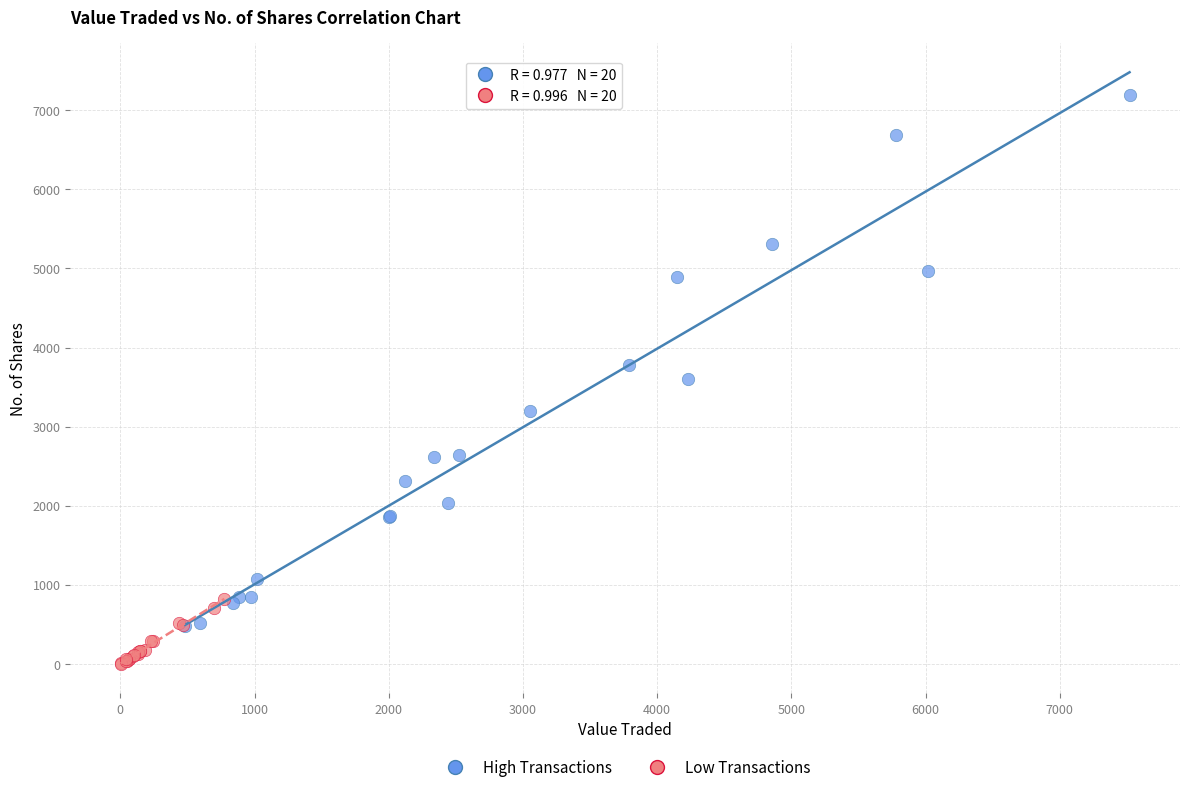

Which series contains the lowest Y value?

Low Transactions